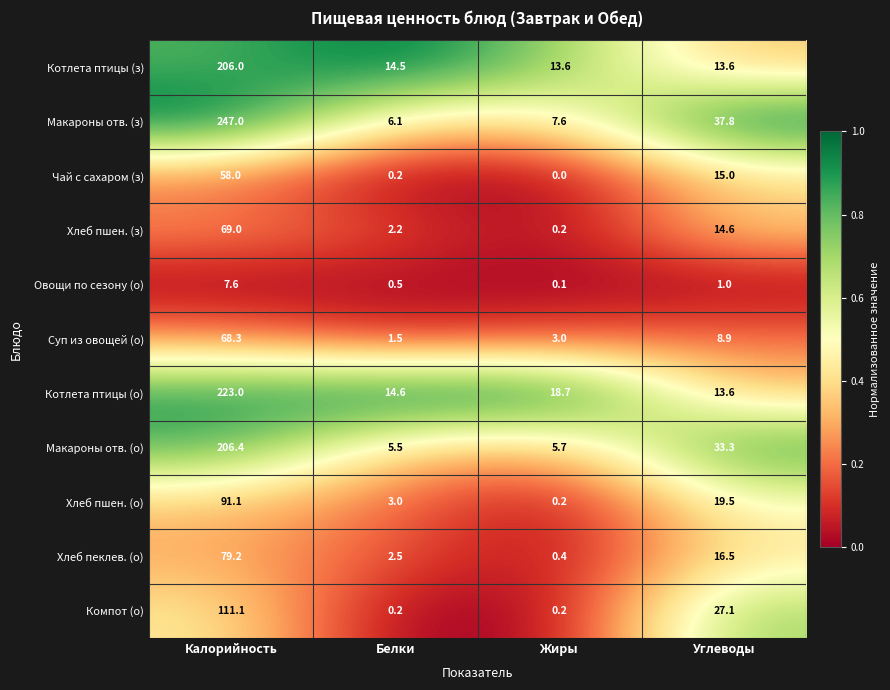

The Макароны отв. (о) series shows 33.3 at Углеводы. True or false?

True